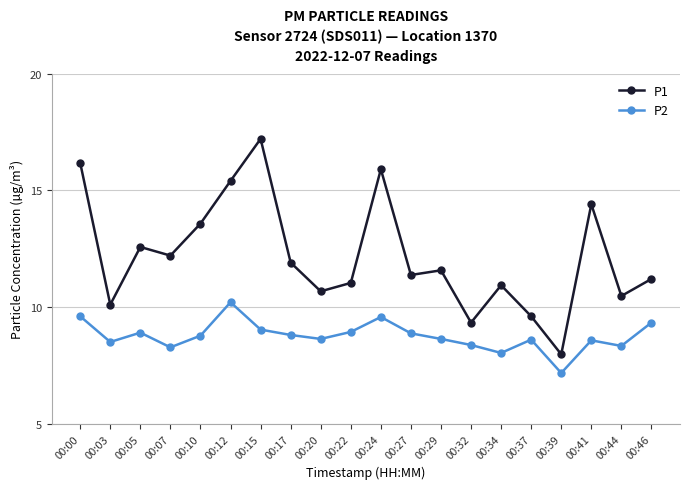

What is the difference between the highest and lowest values at 00:17?

3.1